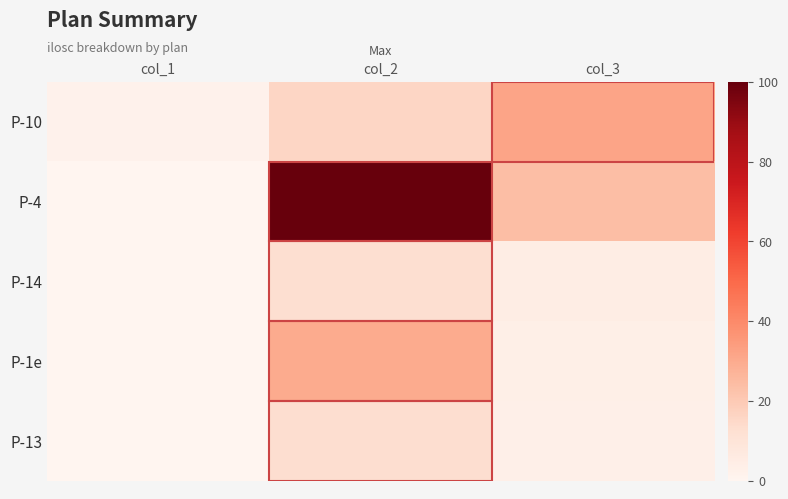

Reading left to right, what are all the values shown in this chart?

P-10: col_1=2.0	col_2=16.0	col_3=32.0
P-4: col_1=0.2	col_2=100.0	col_3=24.0
P-14: col_1=0.4	col_2=12.5	col_3=4.7
P-1e: col_1=0.1	col_2=30.0	col_3=3.6
P-13: col_1=0.3	col_2=13.0	col_3=3.4